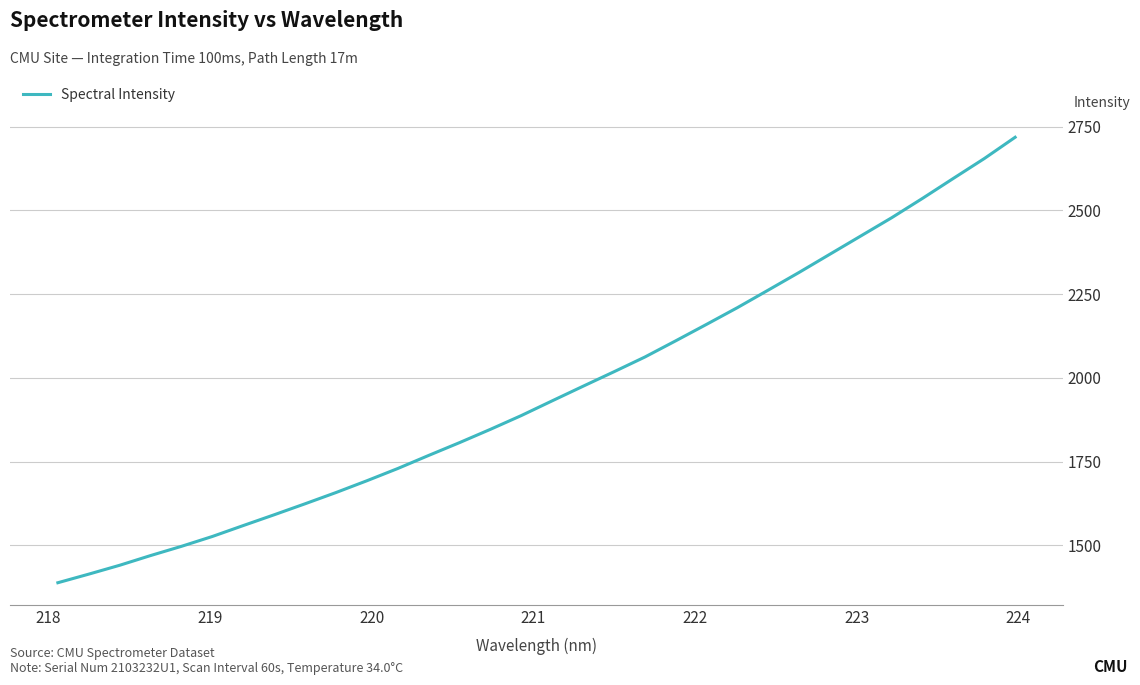

What is the minimum value shown in the chart?

1388.3